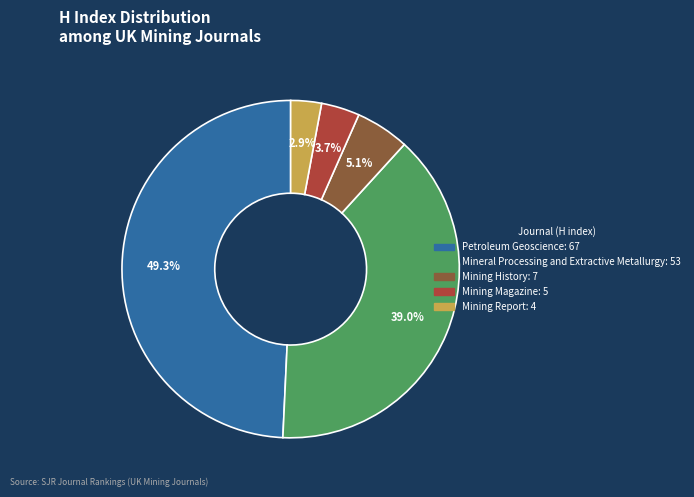

Which category has the smallest portion of the pie?

Mining Report